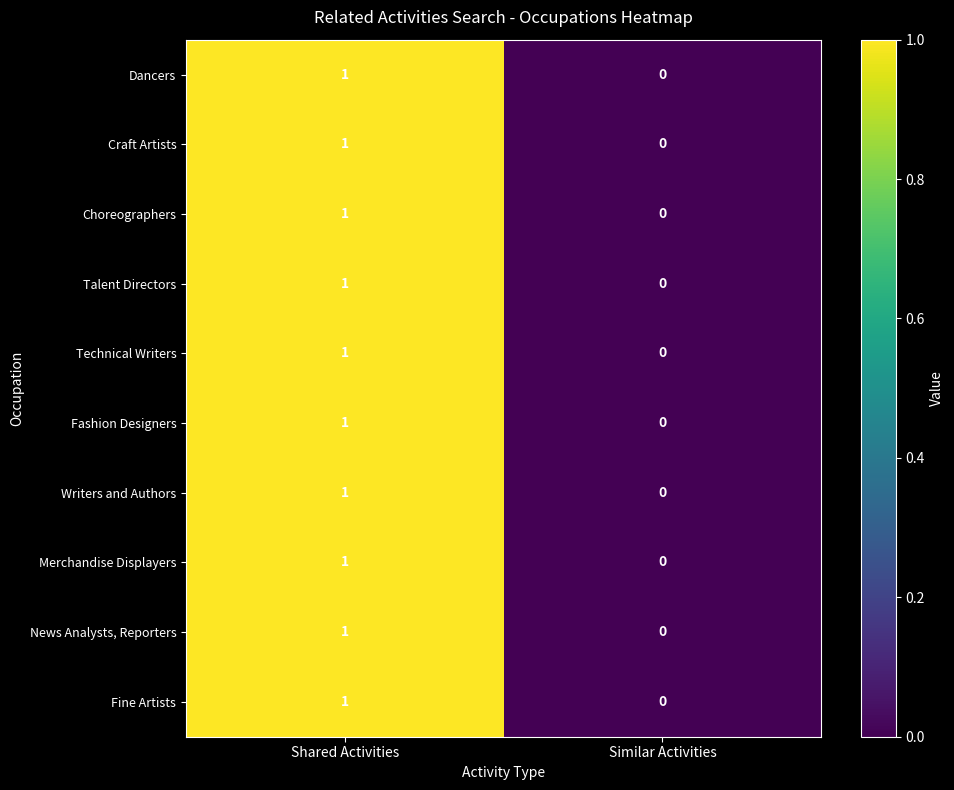

Reading left to right, list all the values displayed in this chart.

Dancers: 1	0
Craft Artists: 1	0
Choreographers: 1	0
Talent Directors: 1	0
Technical Writers: 1	0
Fashion Designers: 1	0
Writers and Authors: 1	0
Merchandise Displayers: 1	0
News Analysts, Reporters: 1	0
Fine Artists: 1	0